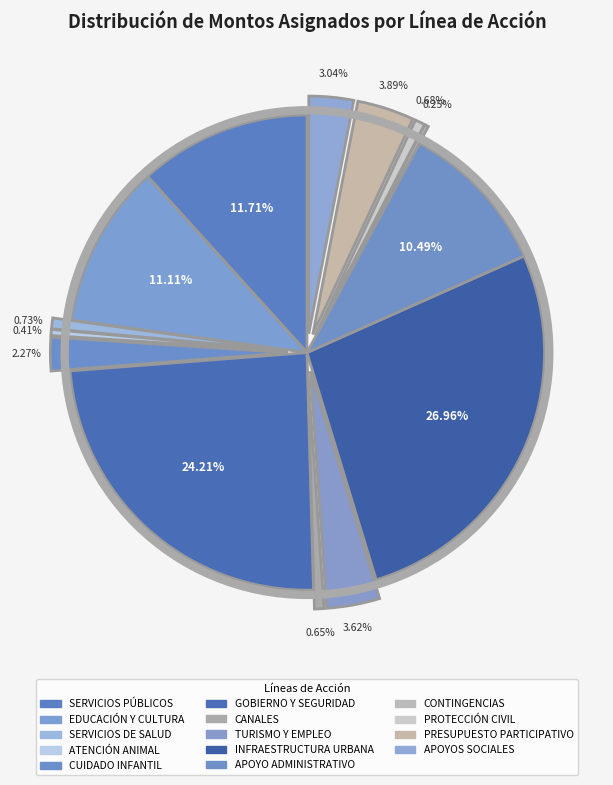

How many slices are in this pie chart?

14